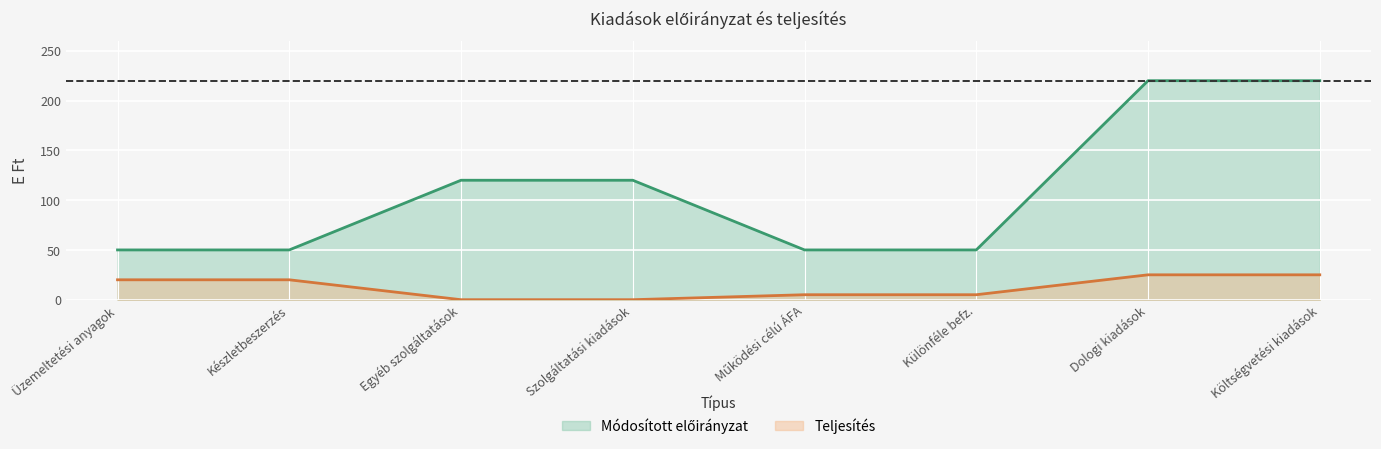

Rank the categories by Teljesítés value from highest to lowest.

Dologi kiadások, Költségvetési kiadások, Üzemeltetési anyagok, Készletbeszerzés, Működési célú ÁFA, Különféle befz., Egyéb szolgáltatások, Szolgáltatási kiadások